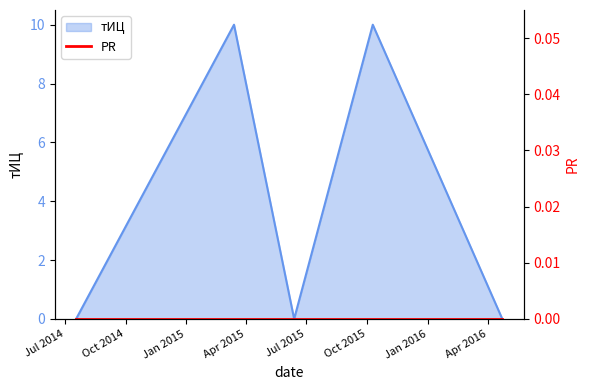

List the labels in order of value, largest first.

2015-03-14, 2015-10-10, 2014-07-18, 2015-06-13, 2016-04-23